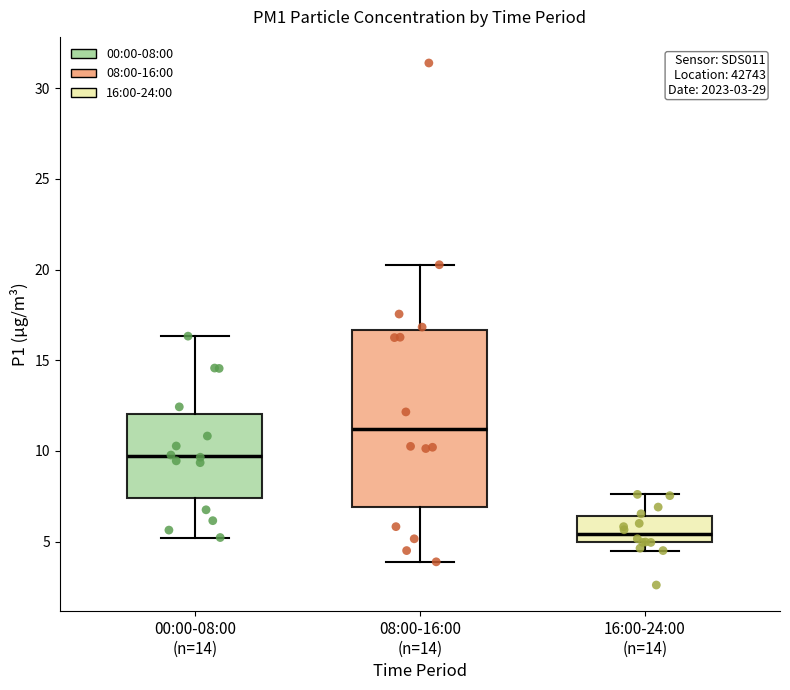

Which box has the lowest median line?

16:00-24:00 (n=14)